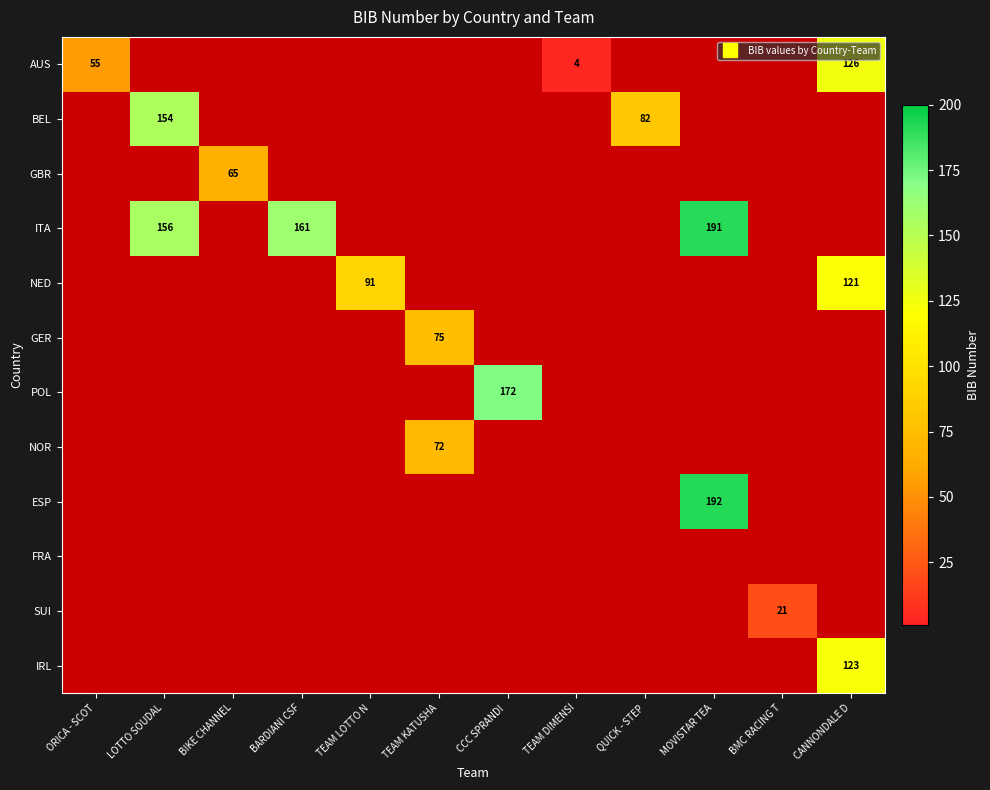

At which category does the chart reach its minimum across all series?

TEAM DIMENSI